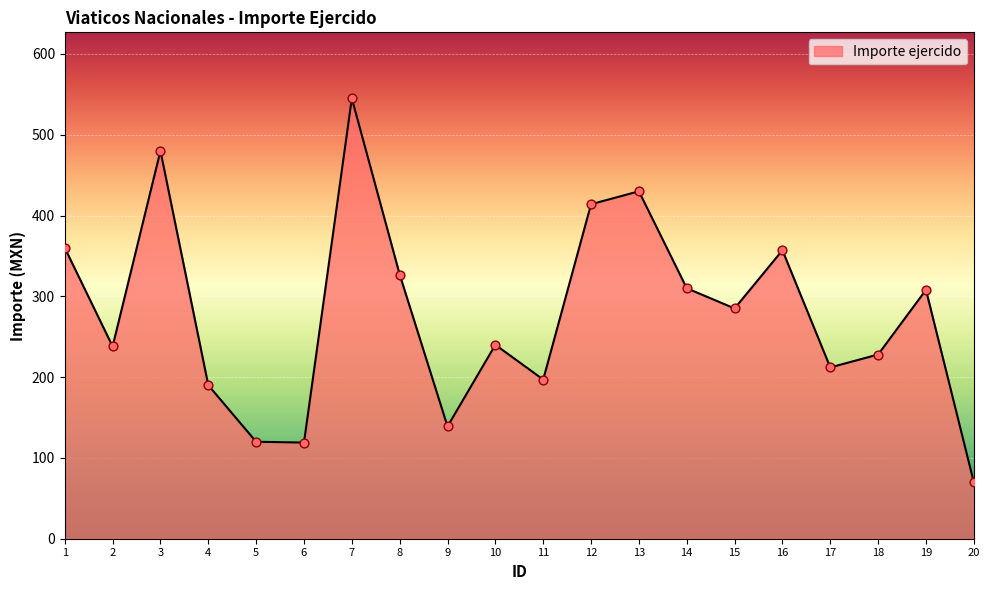

Which has a higher value, 16 or 19?

16